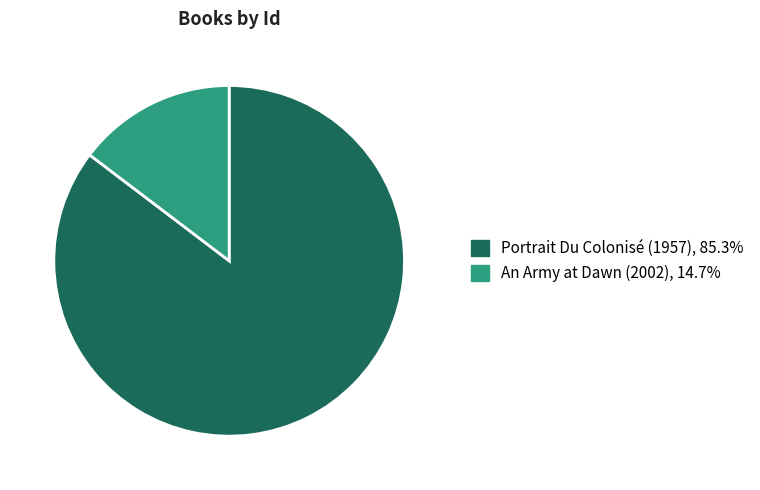

True or false: Portrait Du Colonisé (1957) accounts for 85% of the total.

True